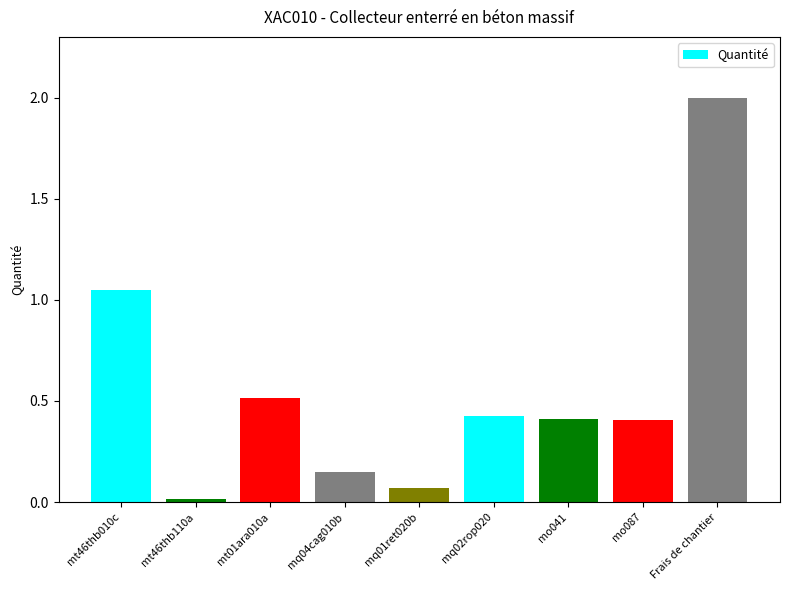

List the labels in order of value, smallest first.

mt46thb110a, mq01ret020b, mq04cag010b, mo087, mo041, mq02rop020, mt01ara010a, mt46thb010c, Frais de chantier